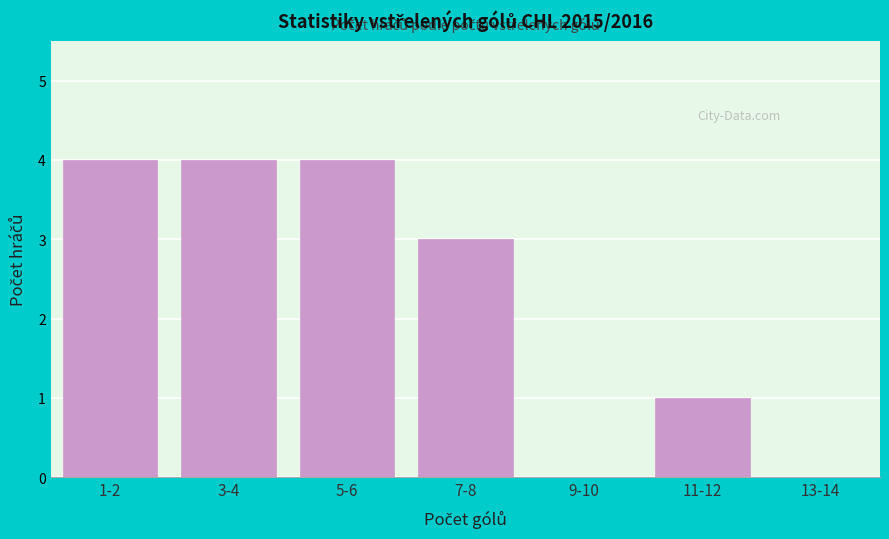

Reading left to right, transcribe all the data shown in this chart.

1-2=4	3-4=4	5-6=4	7-8=3	9-10=0	11-12=1	13-14=0